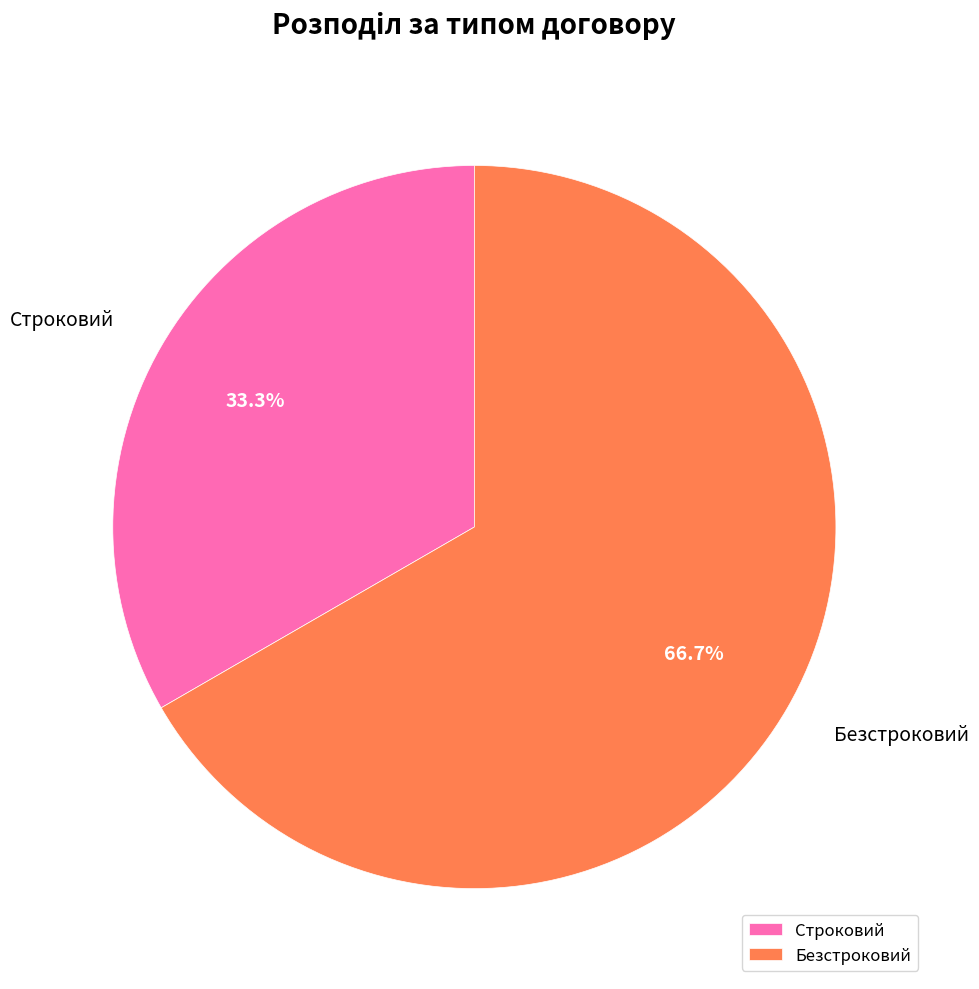

To the nearest percent, what portion does Строковий represent?

33%